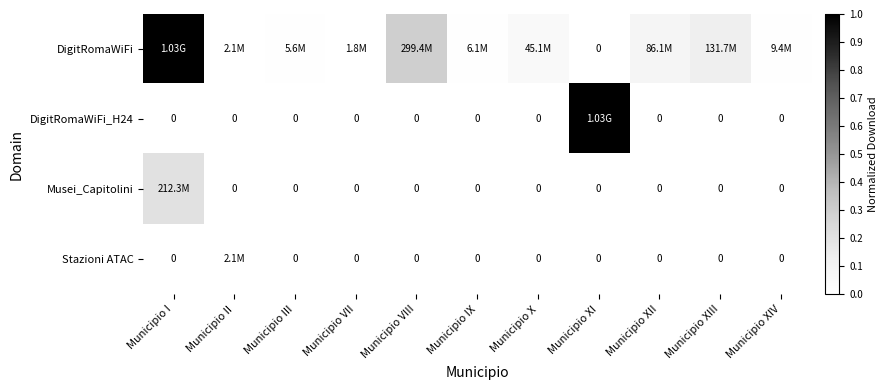

How many data points does each series have?

11